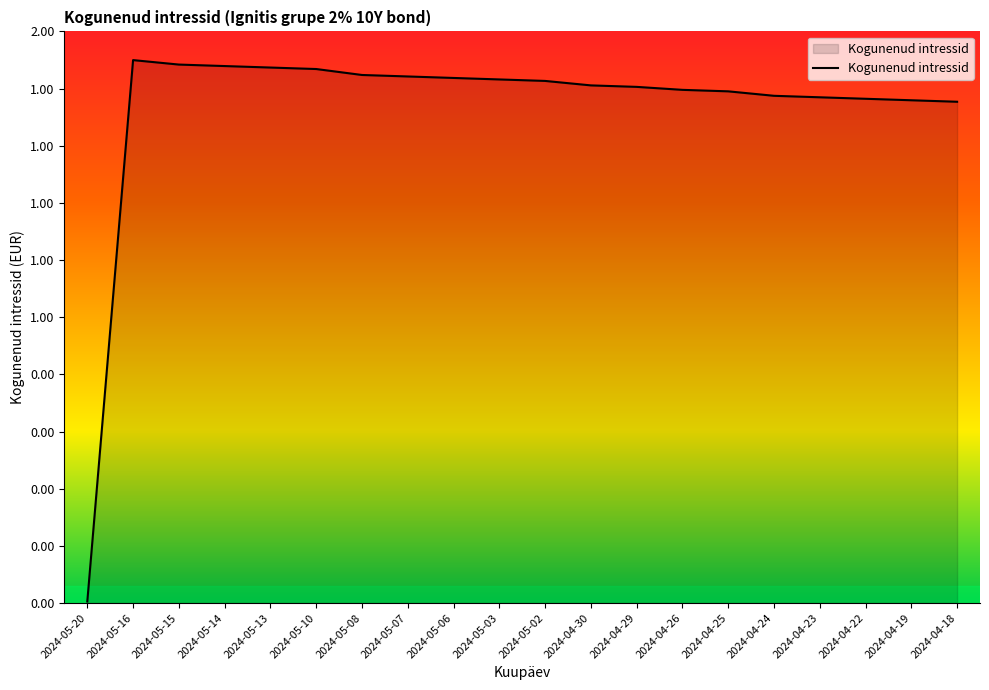

Reading right to left, transcribe all the data shown in this chart.

87.7	88.0	88.2	88.5	88.7	89.5	89.8	90.3	90.6	91.3	91.6	91.9	92.1	92.4	93.4	93.7	93.9	94.2	95.0	0.3